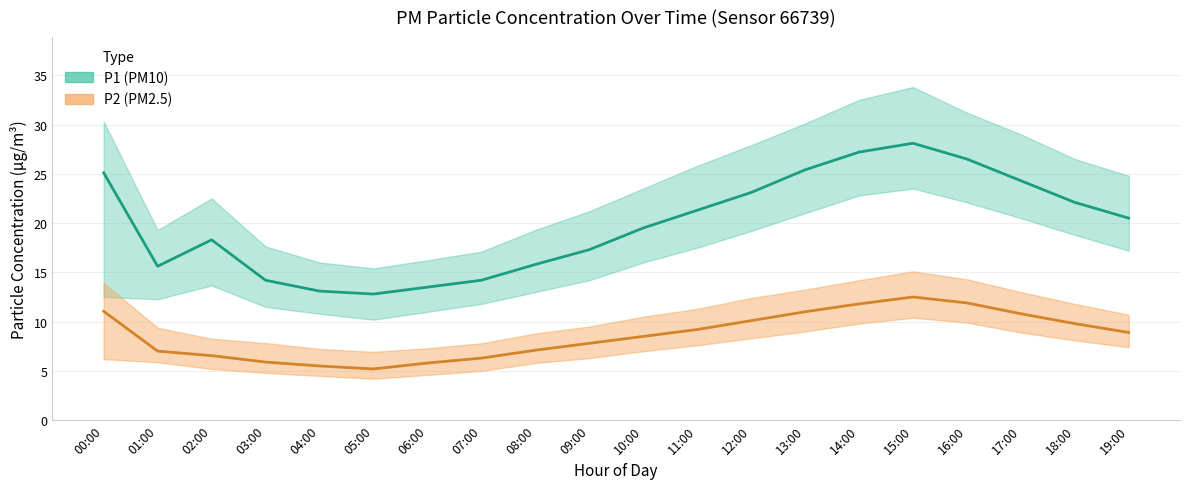

At which category does P1 reach its first local peak?

02:00